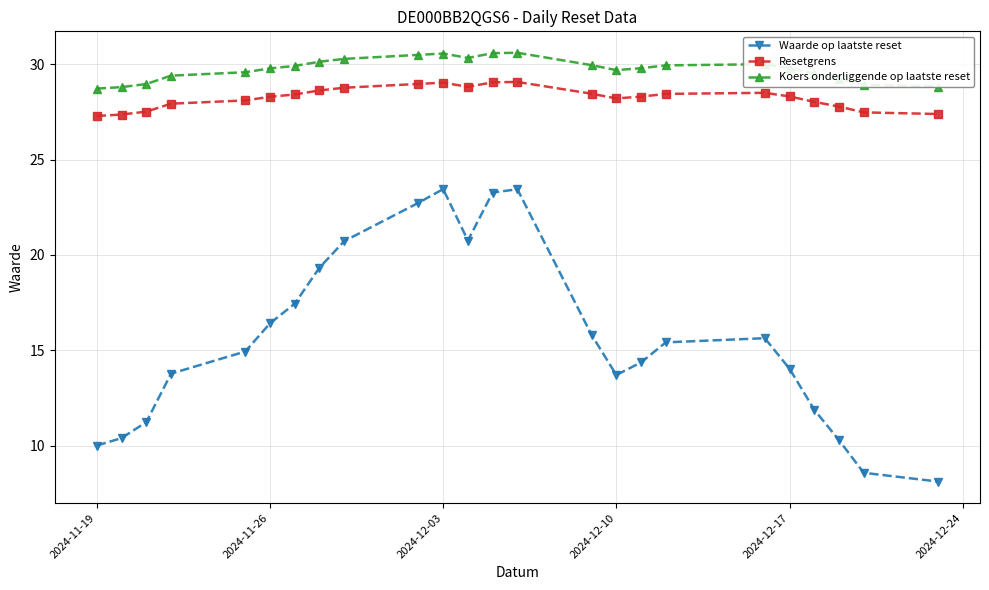

What is the average value of the Resetgrens series?

28.3